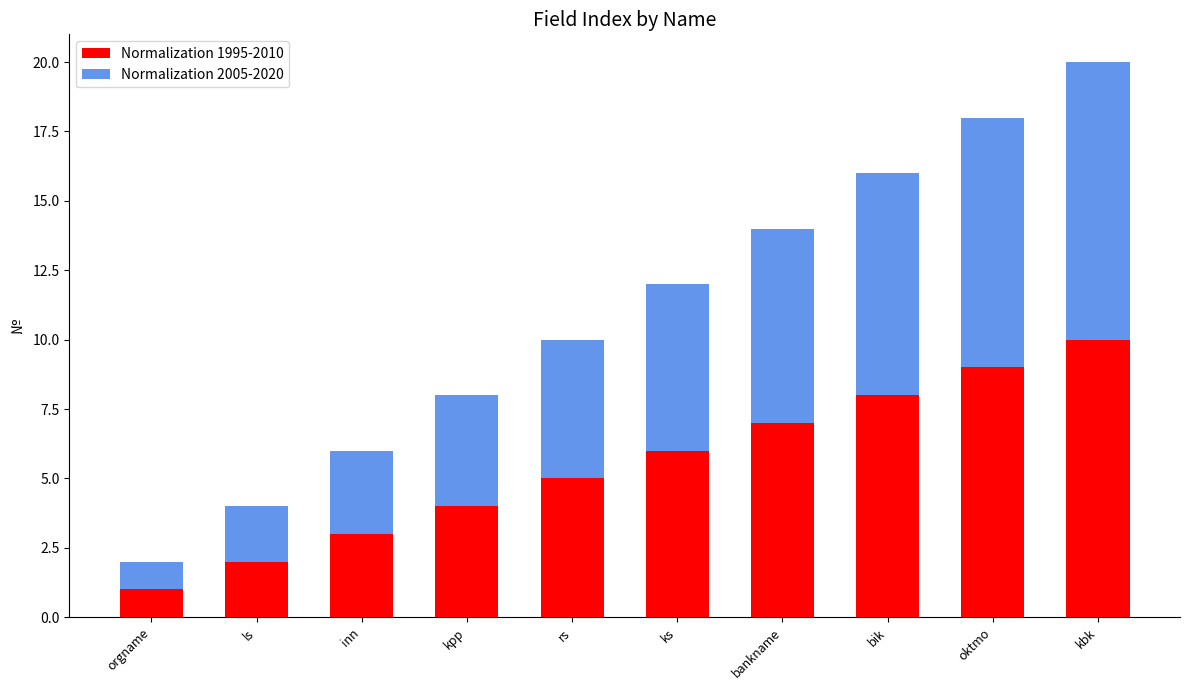

At which label does Normalization 1995-2010 reach its minimum?

orgname